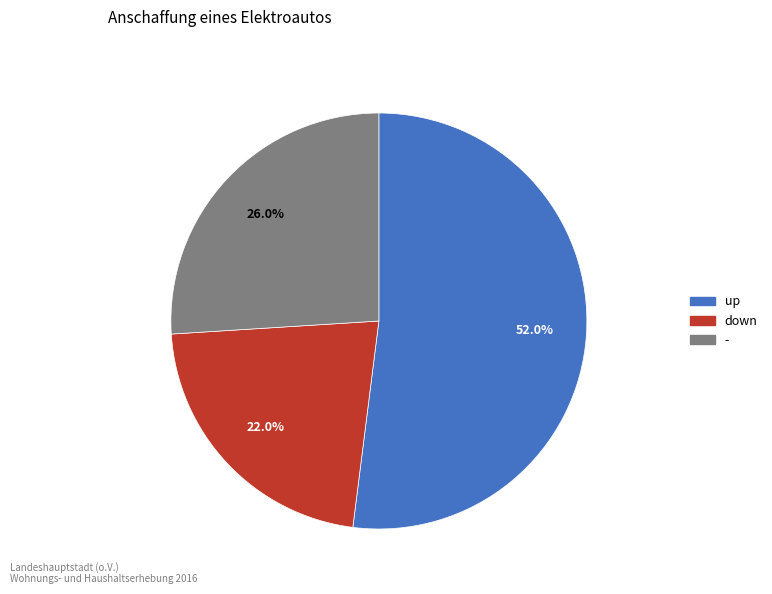

True or false: - accounts for 16% of the total.

False